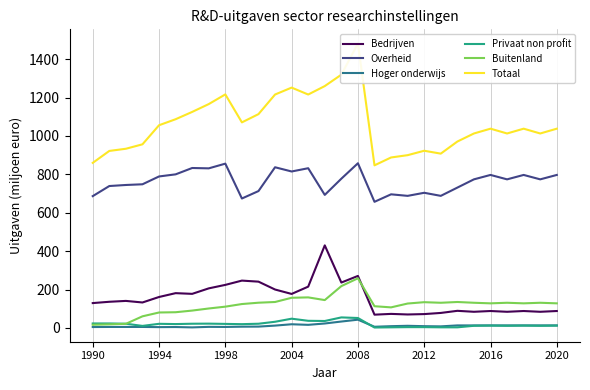

How many data points in Privaat non profit are less than 19?

13